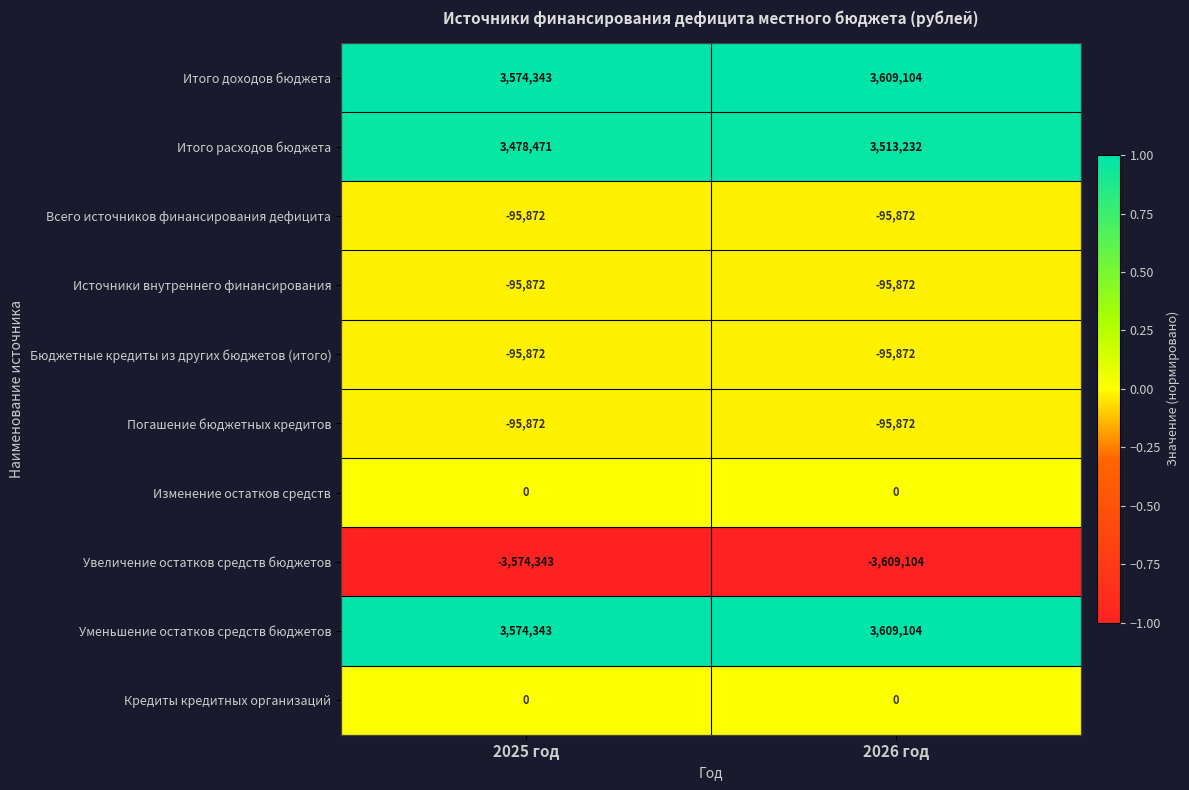

At which category is the sum across all series the highest?

2026 год